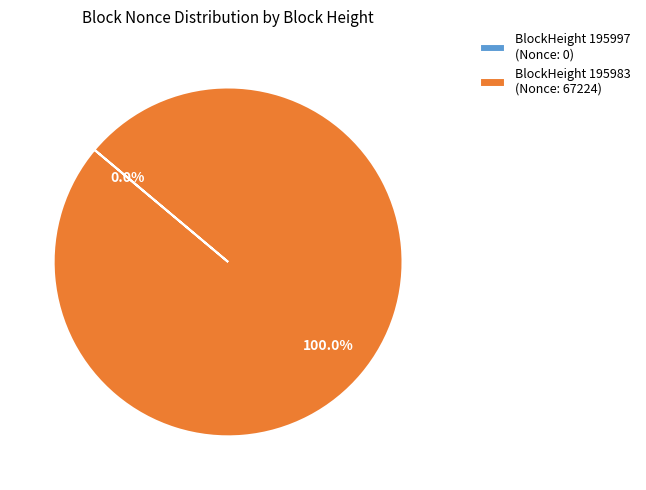

Which slice is the largest?

195983